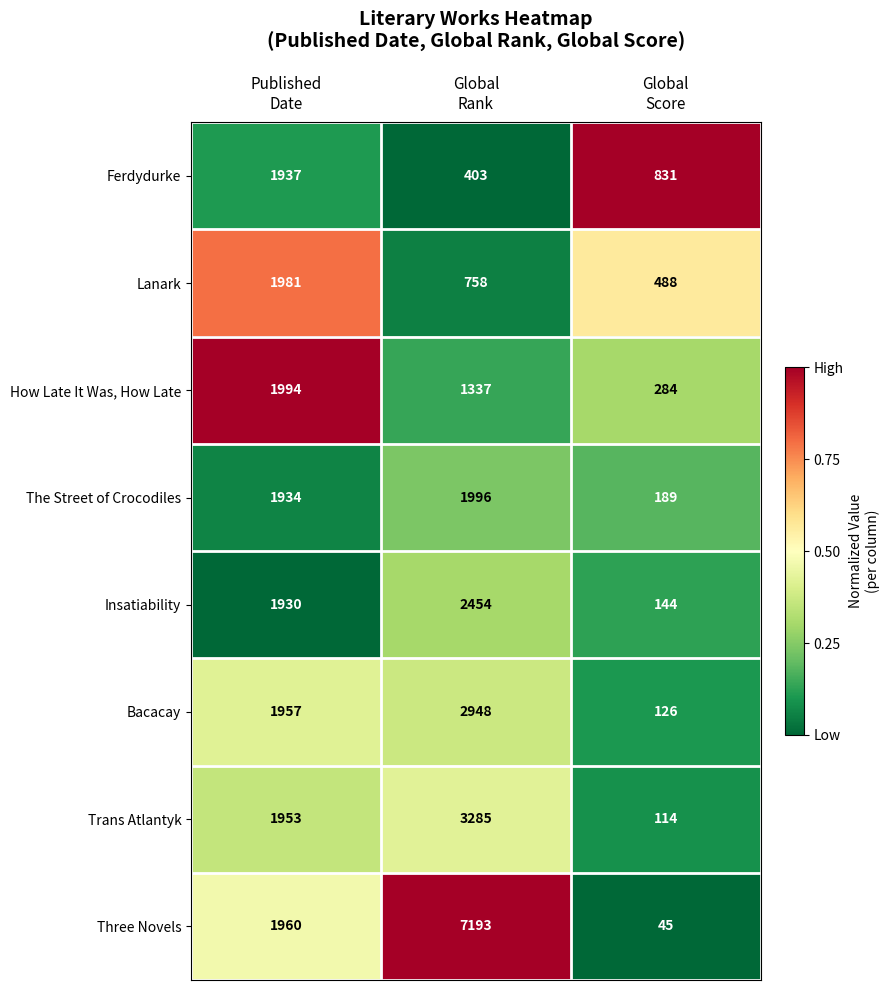

Rank the series by their maximum value, from lowest to highest.

Ferdydurke, Lanark, How Late It Was, How Late, The Street of Crocodiles, Insatiability, Bacacay, Trans Atlantyk, Three Novels